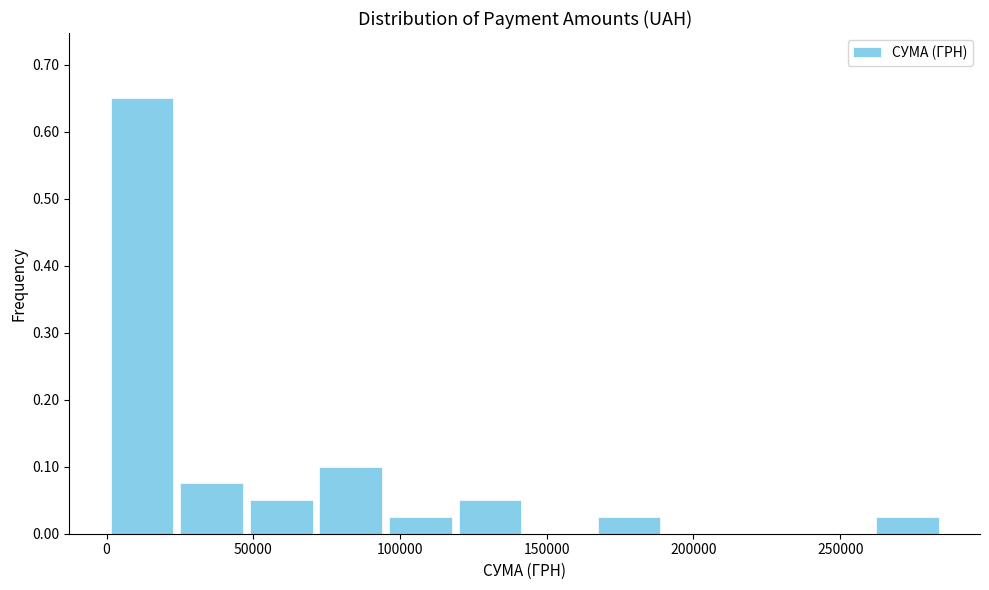

Reading left to right, transcribe this chart: for each bar, give the range it covers on the x-axis and its height. Neither the bar edges nor the heights are printed on the chart, so give them approximately, as read against the axes.

0 to 25000: 0.65
25000 to 50000: 0.08
50000 to 70000: 0.05
70000 to 95000: 0.10
95000 to 120000: 0.03
120000 to 140000: 0.05
140000 to 165000: 0
165000 to 190000: 0.03
190000 to 215000: 0
215000 to 235000: 0
235000 to 260000: 0
260000 to 285000: 0.03